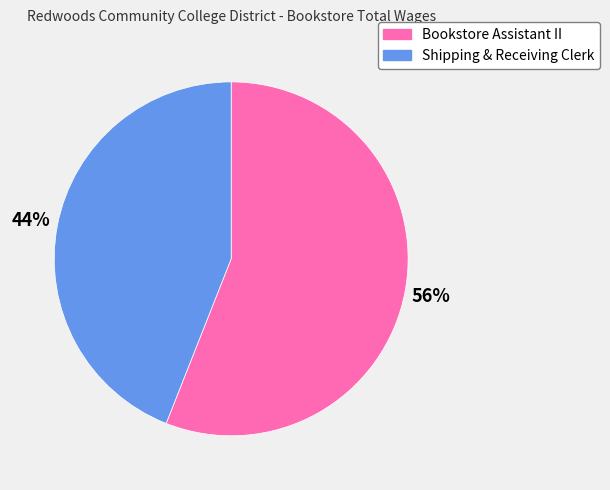

Which category accounts for the majority?

Bookstore Assistant II